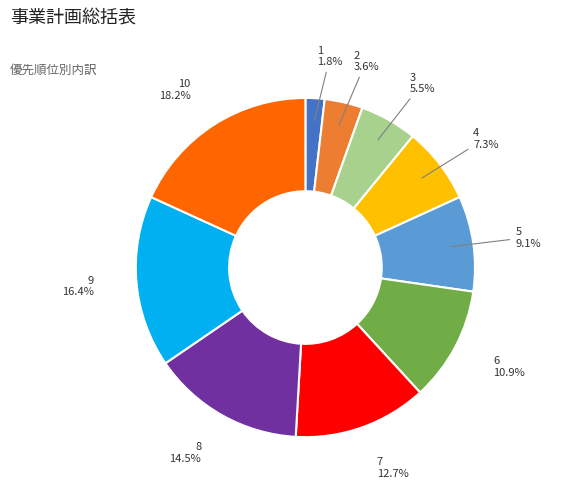

What is the smallest slice in the pie chart?

1